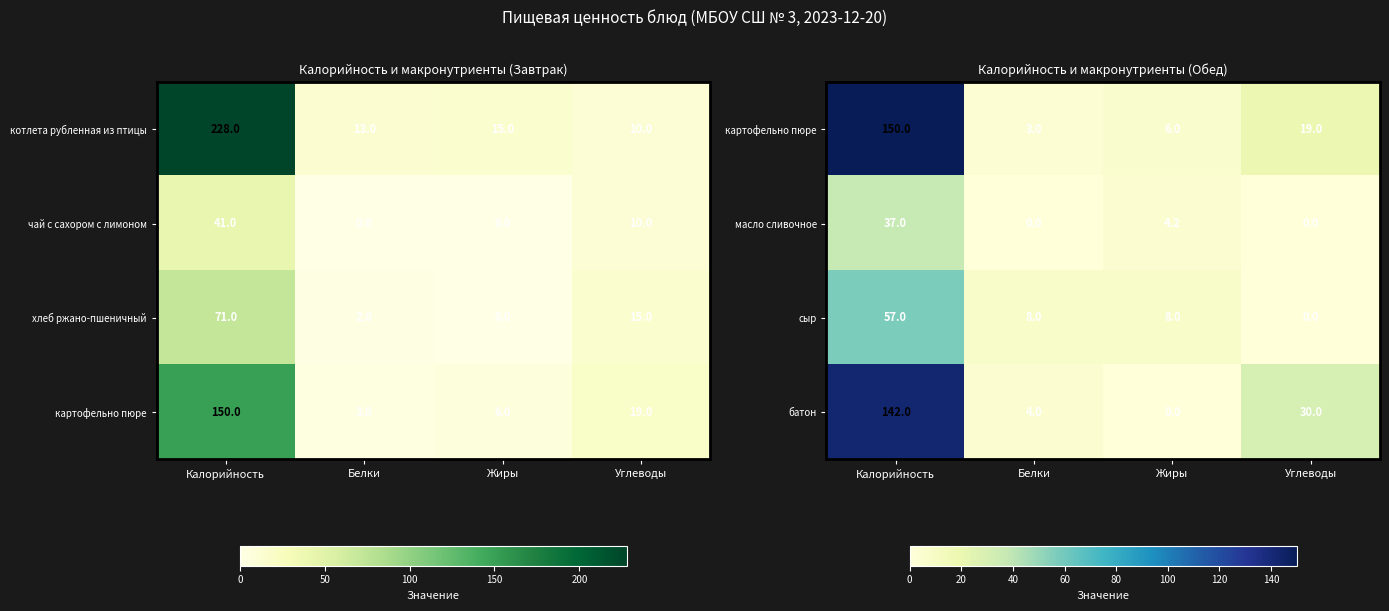

The value of батон at Белки is 2.6. True or false?

False